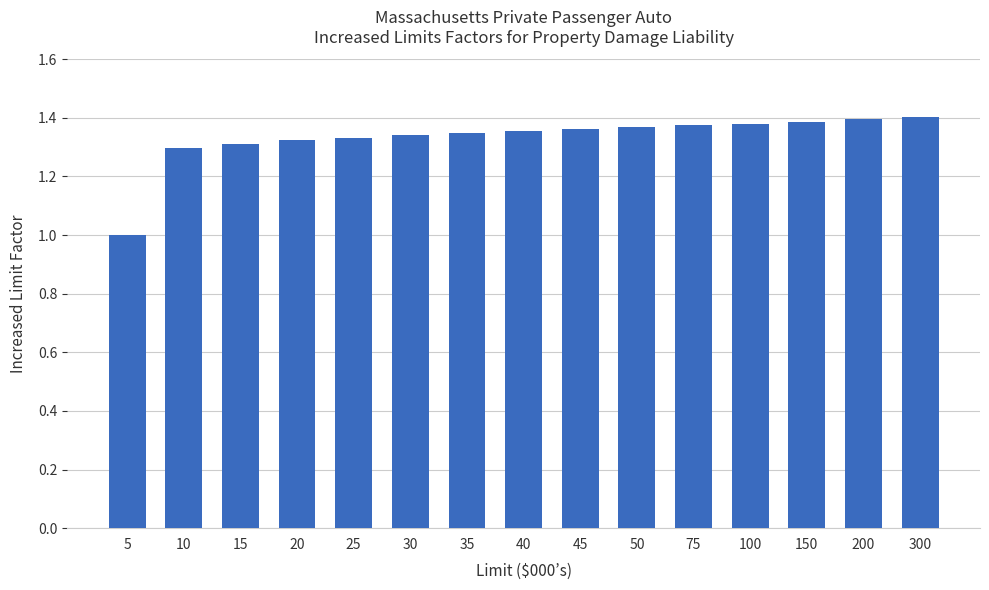

At which category does the chart reach its minimum across all series?

5